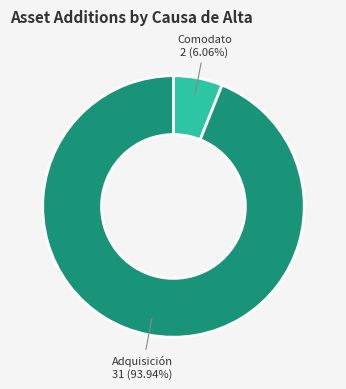

Is there any slice that represents more than half of the pie?

Yes